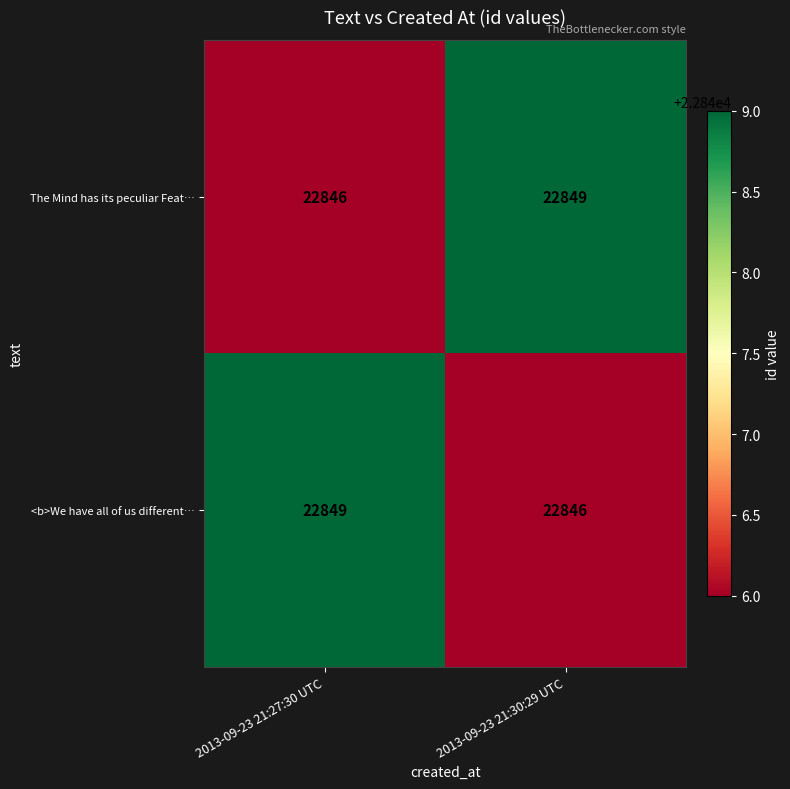

Reading left to right, extract all data points from this chart.

The Mind has its peculiar Feat…: 2013-09-23 21:27:30 UTC=22846	2013-09-23 21:30:29 UTC=22849
<b>We have all of us different…: 2013-09-23 21:27:30 UTC=22849	2013-09-23 21:30:29 UTC=22846